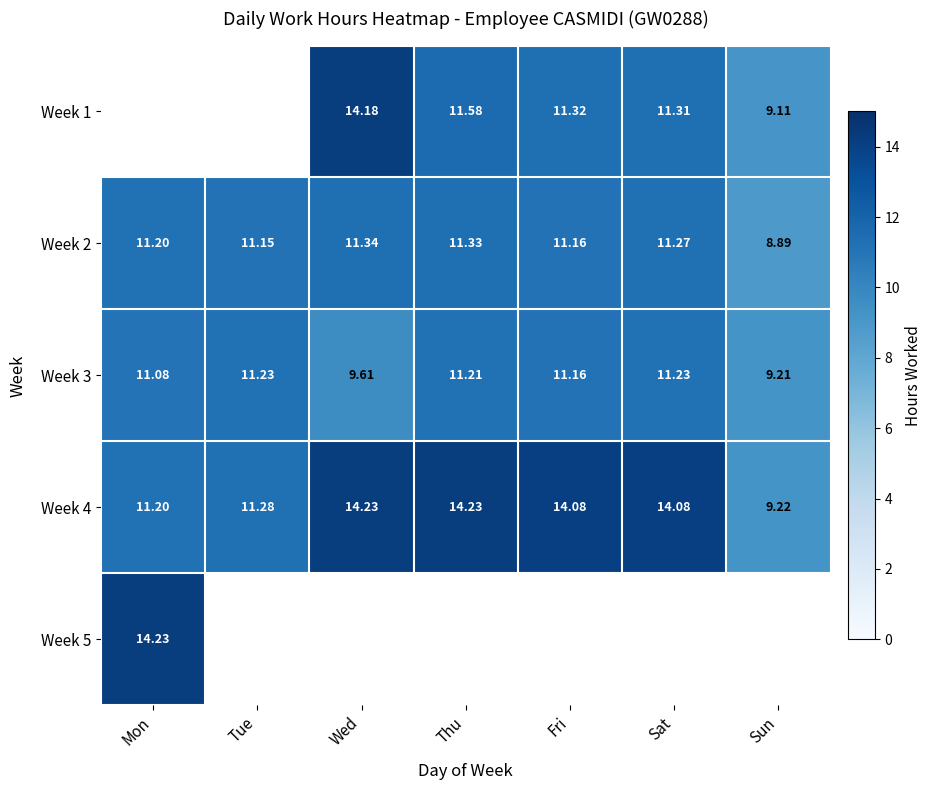

At which category does the chart reach its peak across all series?

Wed